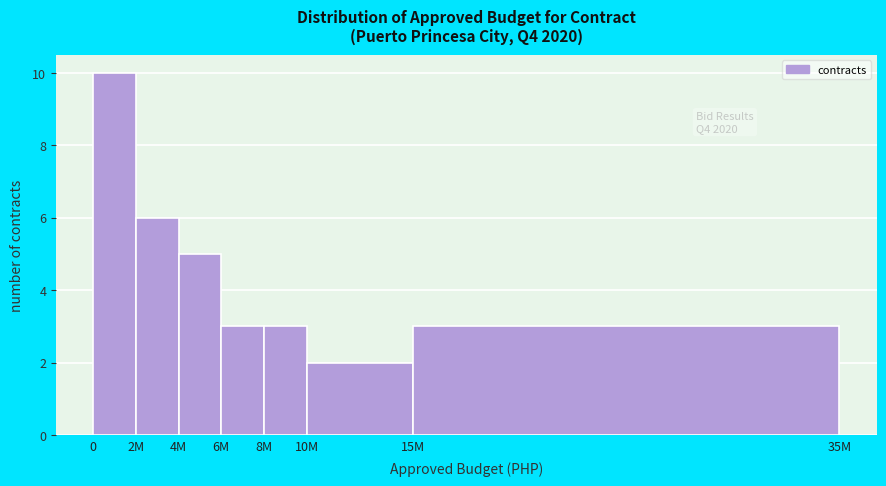

Reading left to right, list all the values displayed in this chart.

10	6	5	3	3	2	3